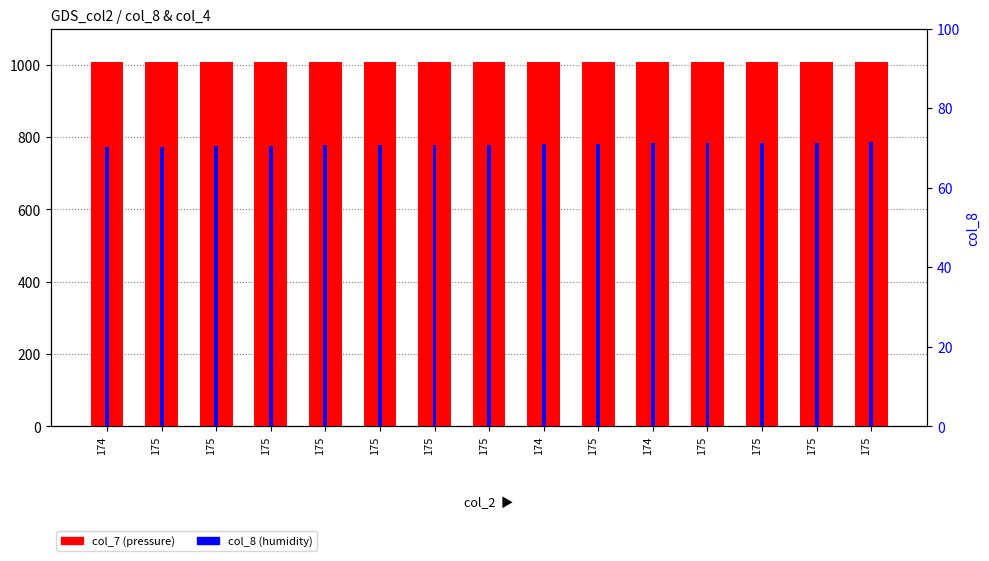

Which series has the largest total across all categories?

col_7